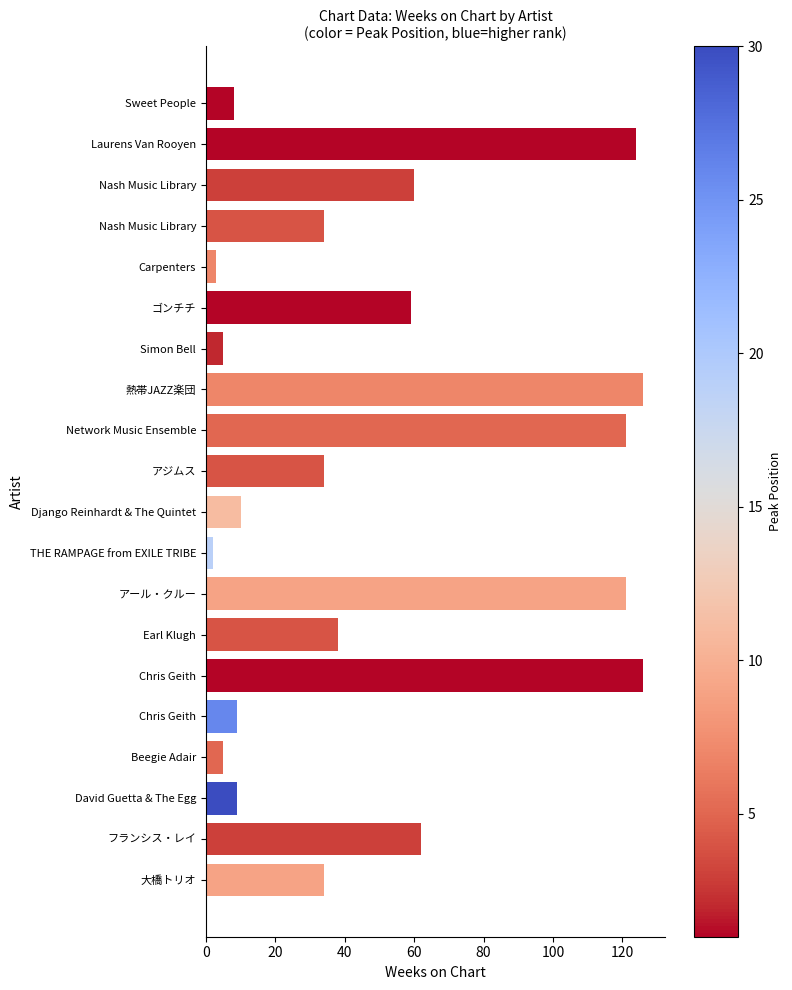

What is the sum of all values?

990